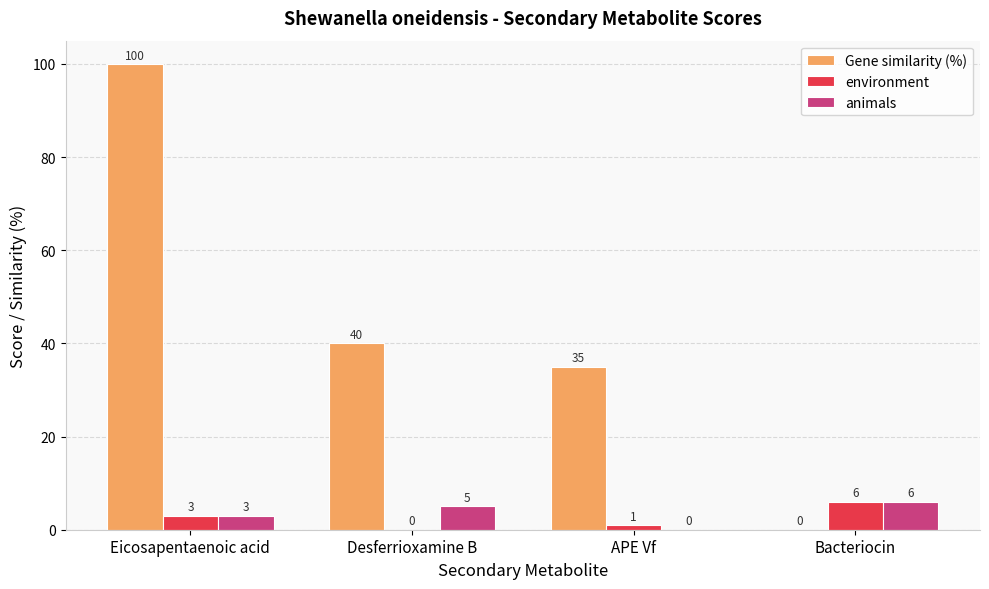

At which category is the sum across all series the highest?

Eicosapentaenoic acid